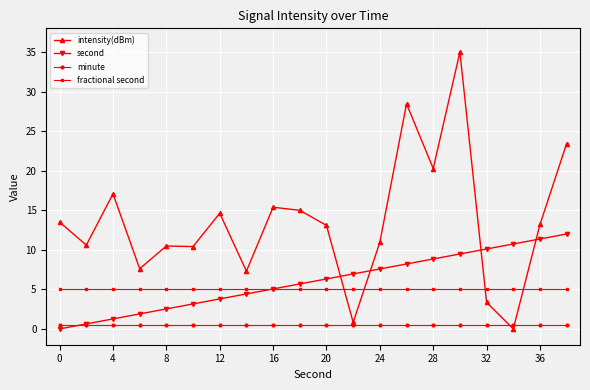

Rank the series by their maximum value, from lowest to highest.

minute, fractional second, second, intensity(dBm)